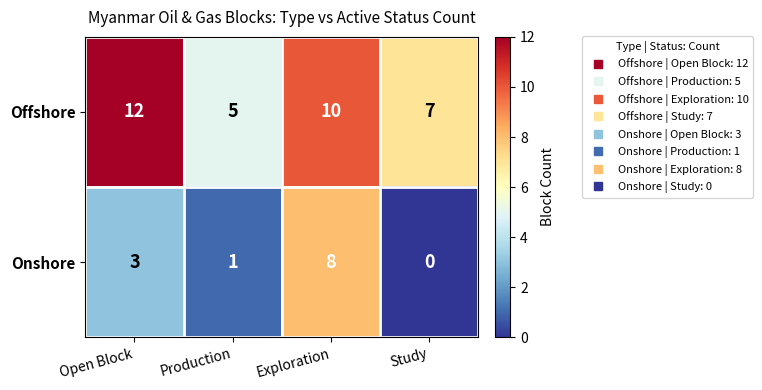

How many categories are shown in the chart?

4